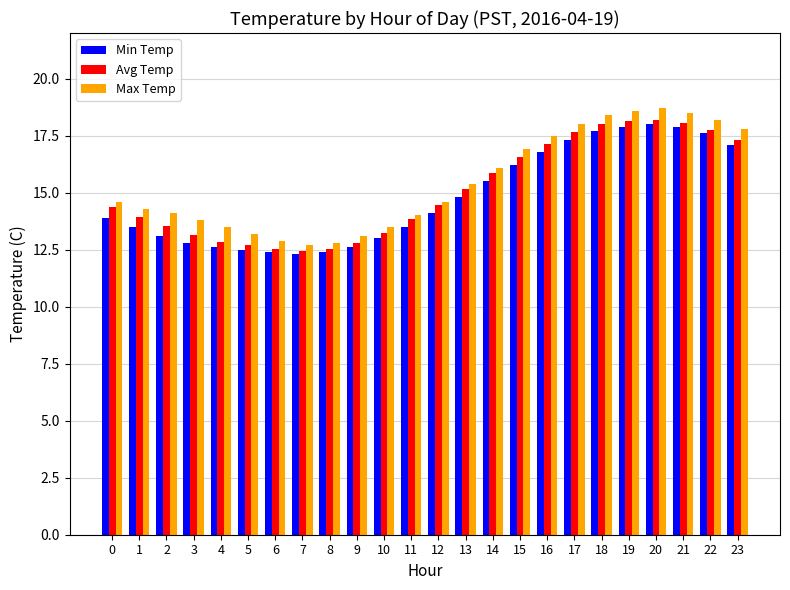

What is the total value across all series at 11?

41.4